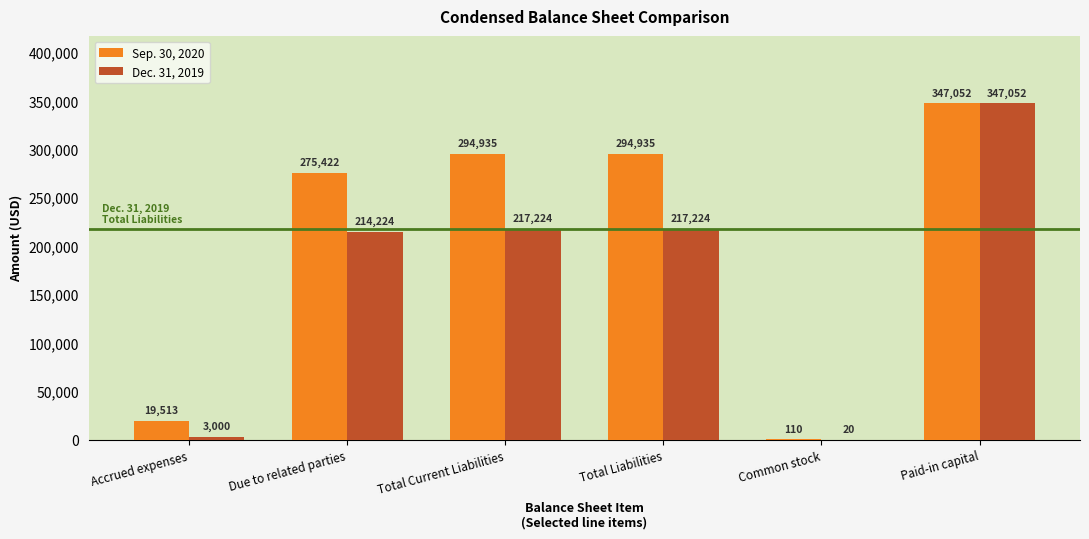

Reading left to right, list all the values displayed in this chart.

Sep. 30, 2020: Accrued expenses=19513	Due to related parties=275422	Total Current Liabilities=294935	Total Liabilities=294935	Common stock=110	Paid-in capital=347052
Dec. 31, 2019: Accrued expenses=3000	Due to related parties=214224	Total Current Liabilities=217224	Total Liabilities=217224	Common stock=20	Paid-in capital=347052